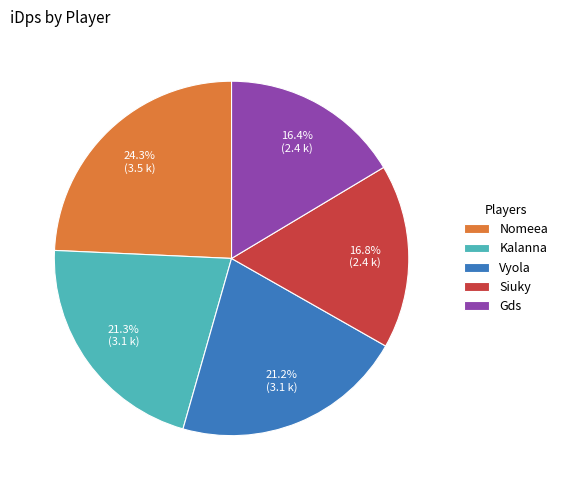

What percentage is the Nomeea slice, to the nearest percent?

24%